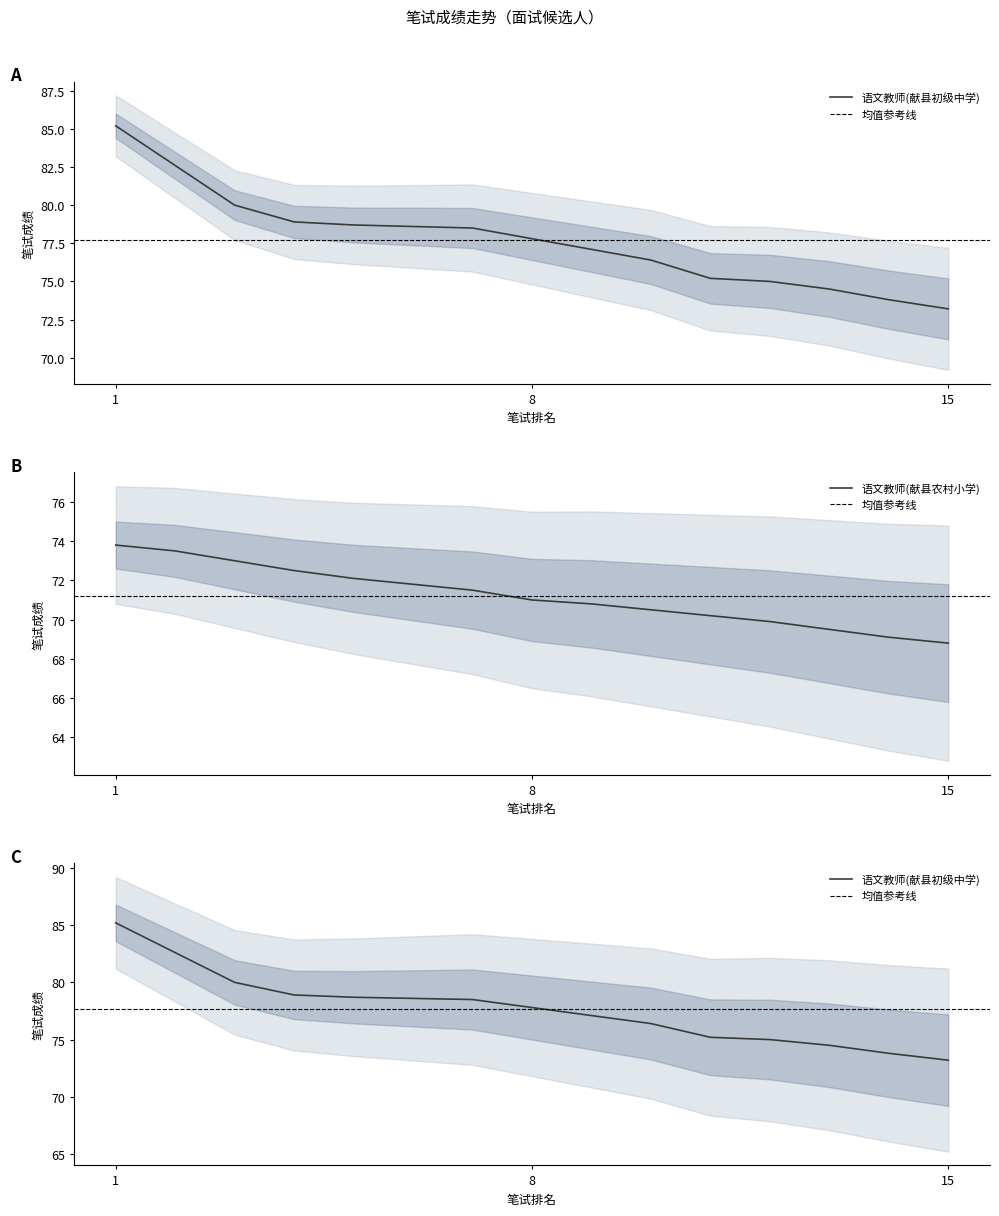

What is the value of the 语文教师(献县初级中学) point at the 2nd from the left?

82.6